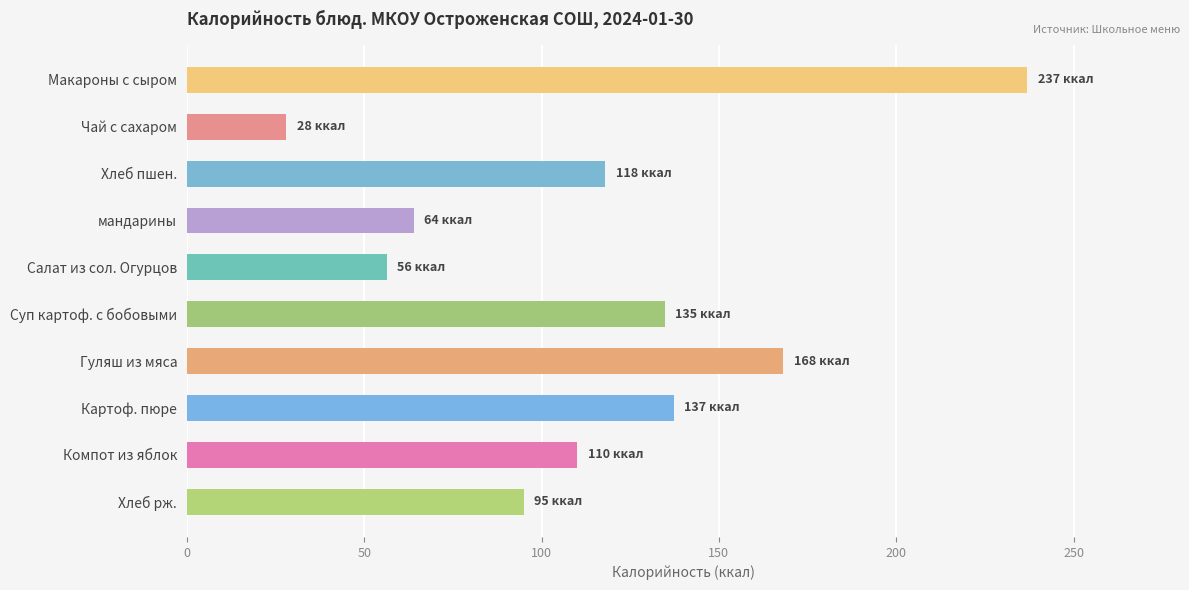

List the labels in order of value, smallest first.

Чай с сахаром, Салат из сол. Огурцов, мандарины, Хлеб рж., Компот из яблок, Хлеб пшен., Суп картоф. с бобовыми, Картоф. пюре, Гуляш из мяса, Макароны с сыром